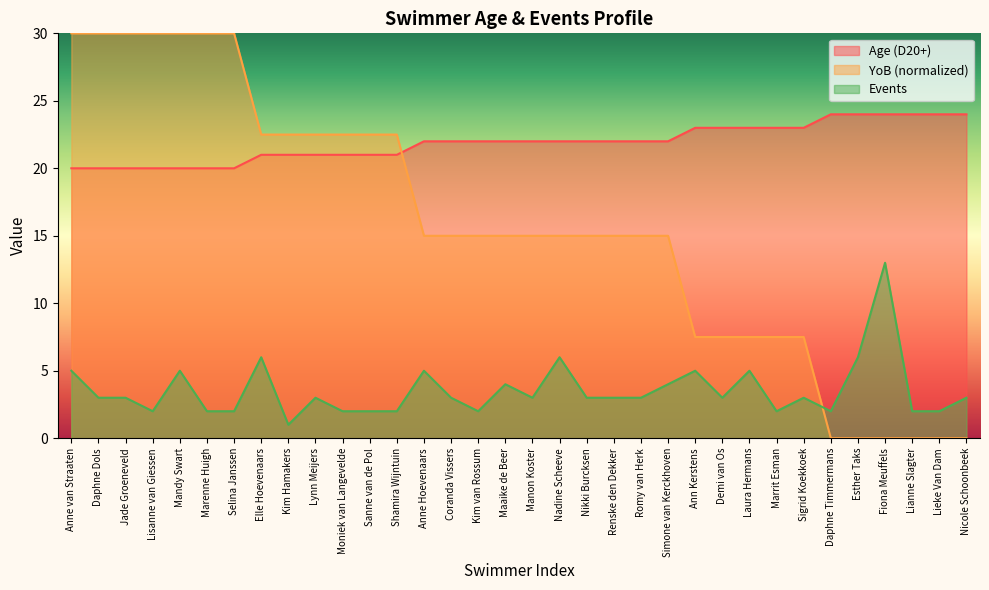

After their last crossing, which series has the higher values: YoB or Events?

Events